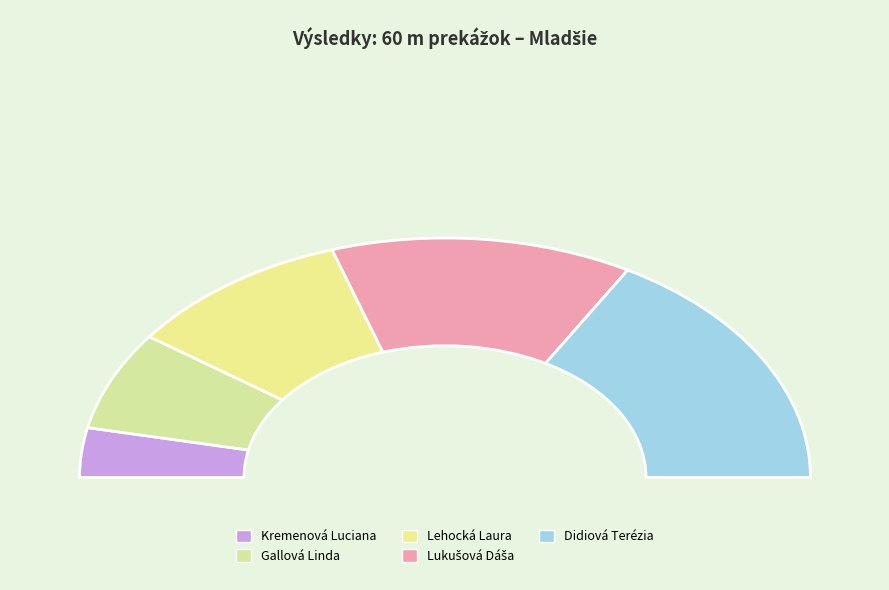

To the nearest percent, what is the difference between the largest and smallest slice percentages?

27%